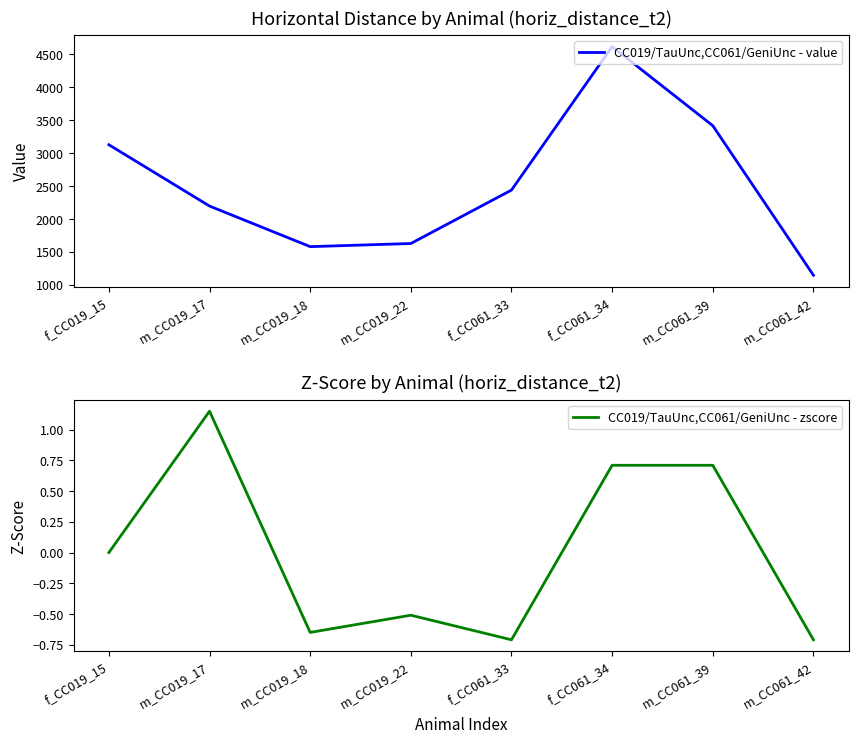

How many data points in CC019/TauUnc,CC061/GeniUnc - value are less than 2438?

4